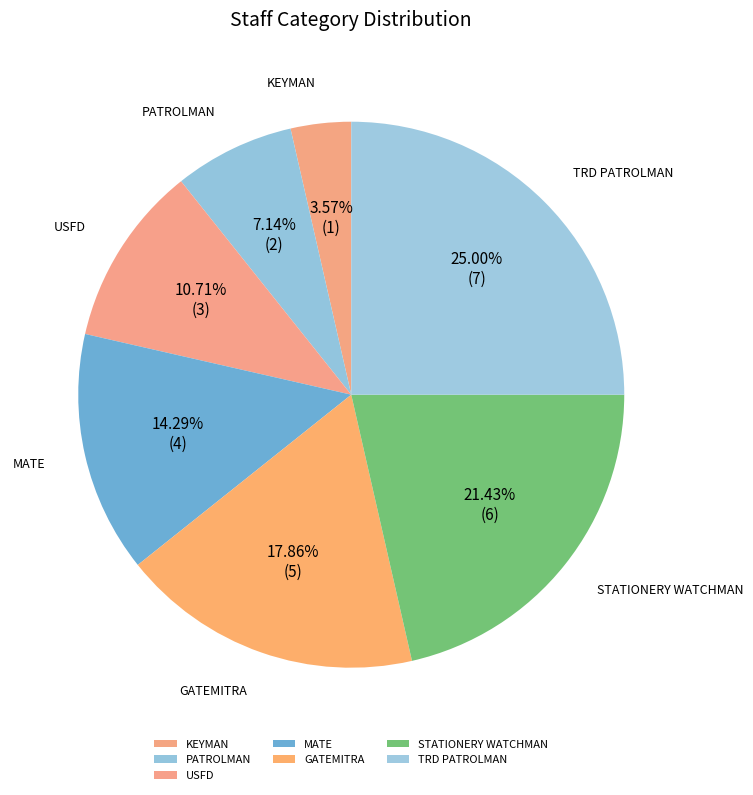

To the nearest percent, what portion does PATROLMAN represent?

7%